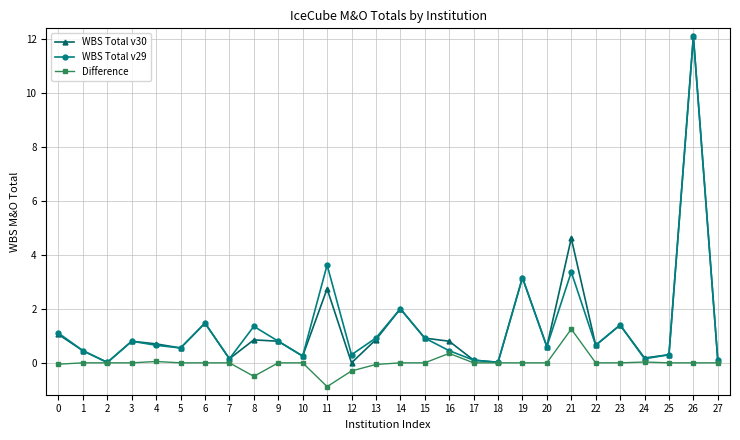

Rank the series at 11 from lowest to highest value.

Difference, WBS Total v30, WBS Total v29